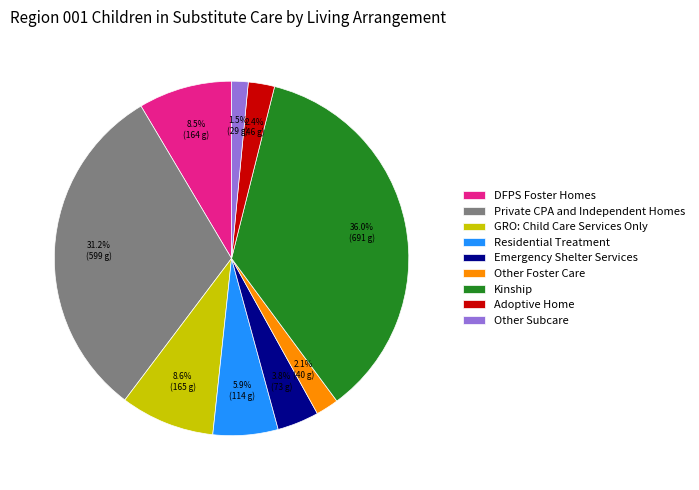

What percentage do Kinship and Other Foster Care together represent?

38.1%